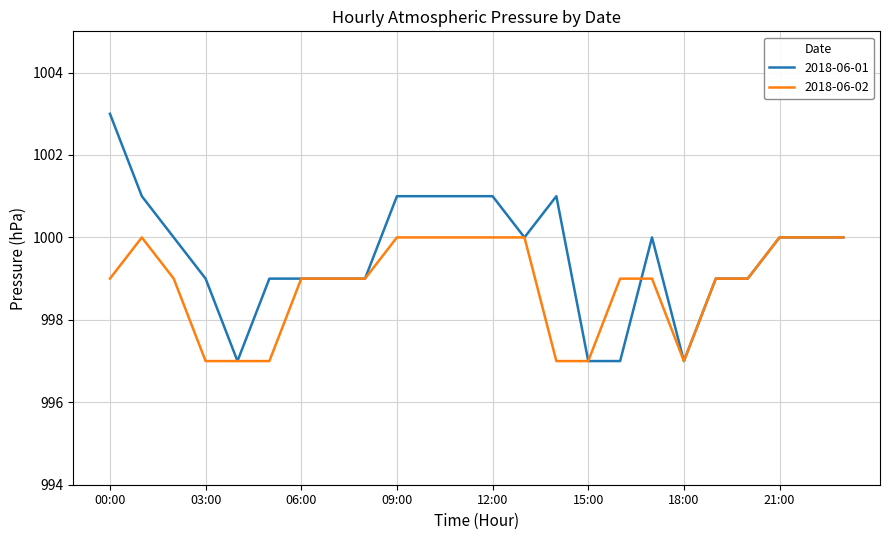

How many categories are shown in the chart?

24